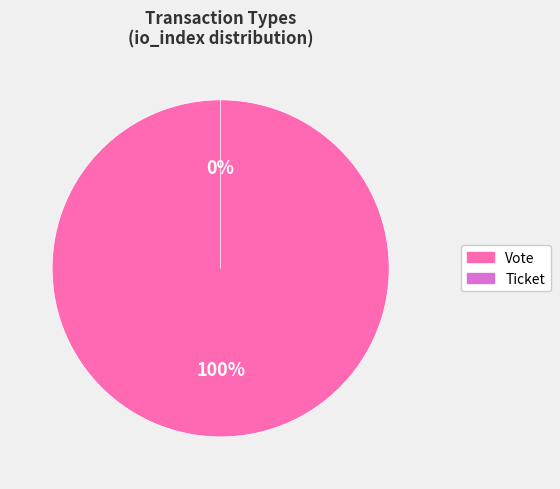

Is the sum of Ticket and Vote greater than half?

Yes